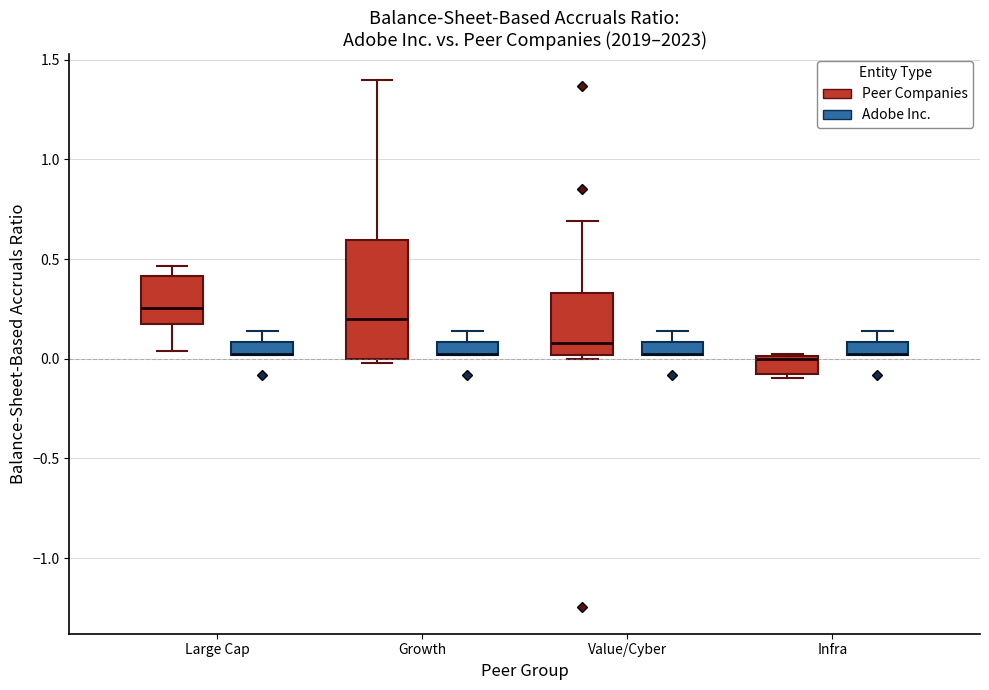

Comparing the boxes themselves (not the whiskers), which one is the tallest?

Growth (Peer Companies)